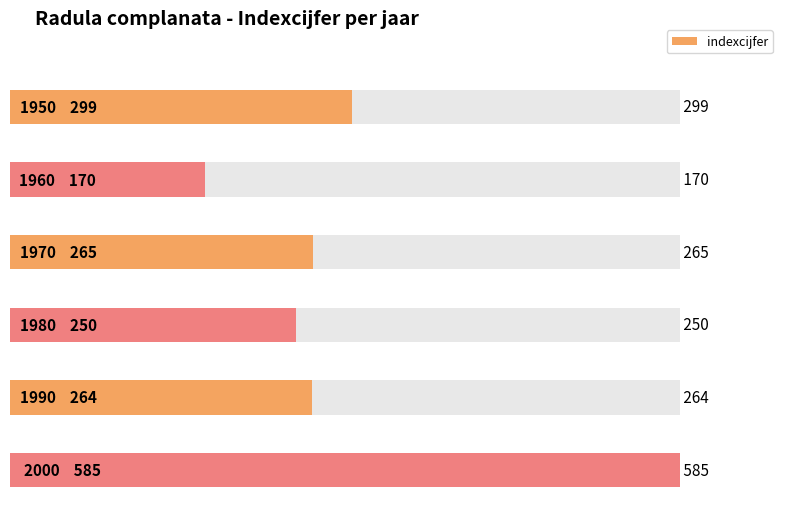

How many data points are above 265?

2